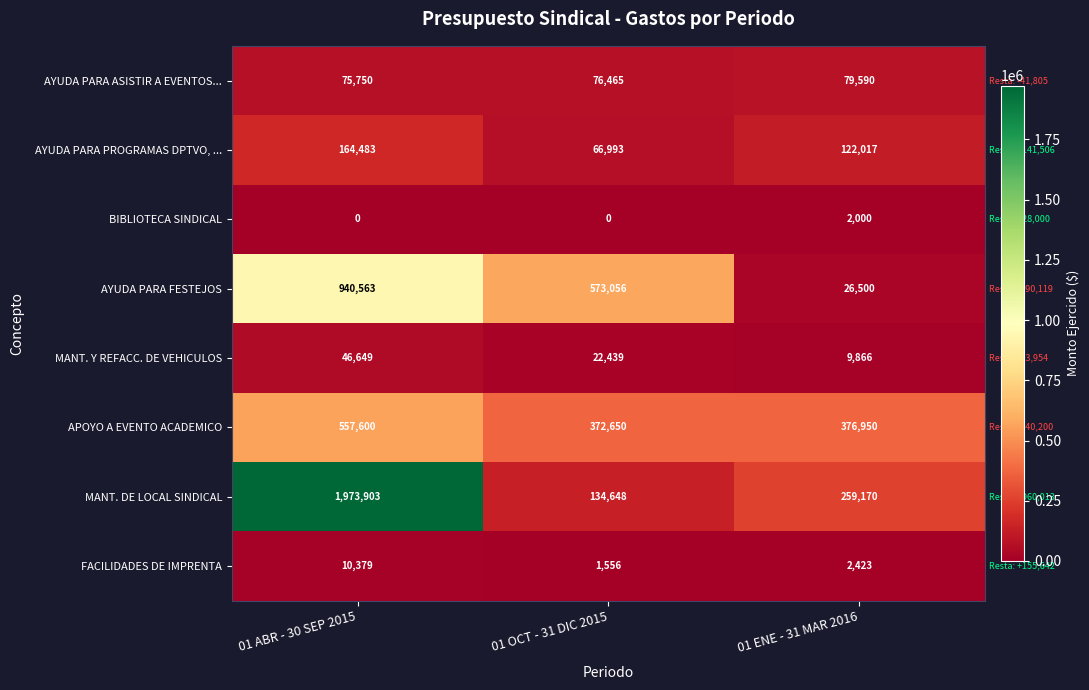

Reading right to left, extract all data points from this chart.

AYUDA PARA ASISTIR A EVENTOS...: 79590	76465	75750
AYUDA PARA PROGRAMAS DPTVO, ...: 122017	66993	164483
BIBLIOTECA SINDICAL: 2000	0	0
AYUDA PARA FESTEJOS: 26500	573056	940563
MANT. Y REFACC. DE VEHICULOS: 9866	22439	46649
APOYO A EVENTO ACADEMICO: 376950	372650	557600
MANT. DE LOCAL SINDICAL: 259170	134648	1973903
FACILIDADES DE IMPRENTA: 2423	1556	10379